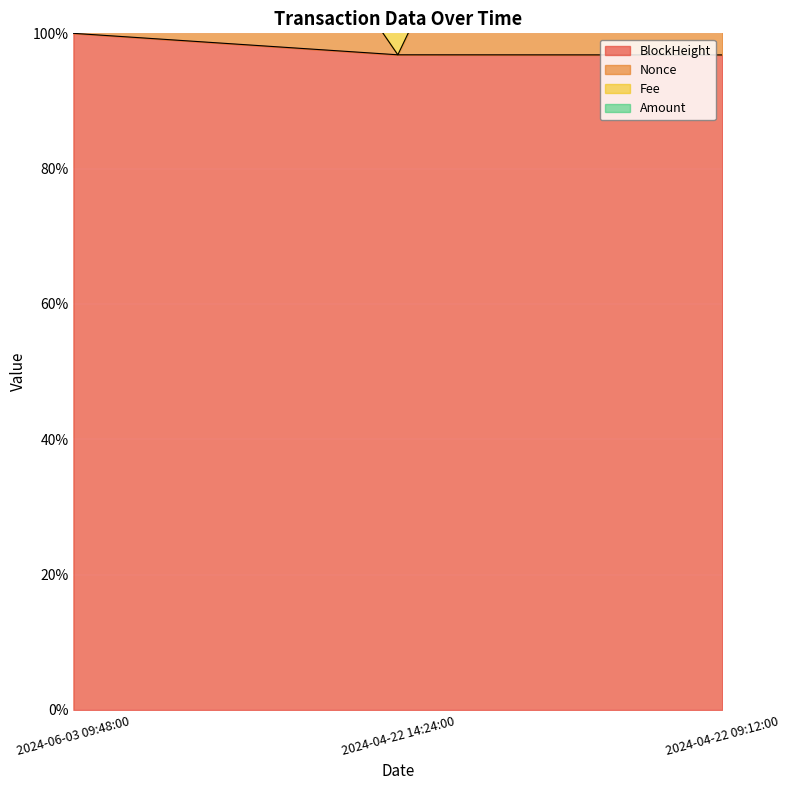

What is the label of the 2nd point from the left?

2024-04-22 14:24:00